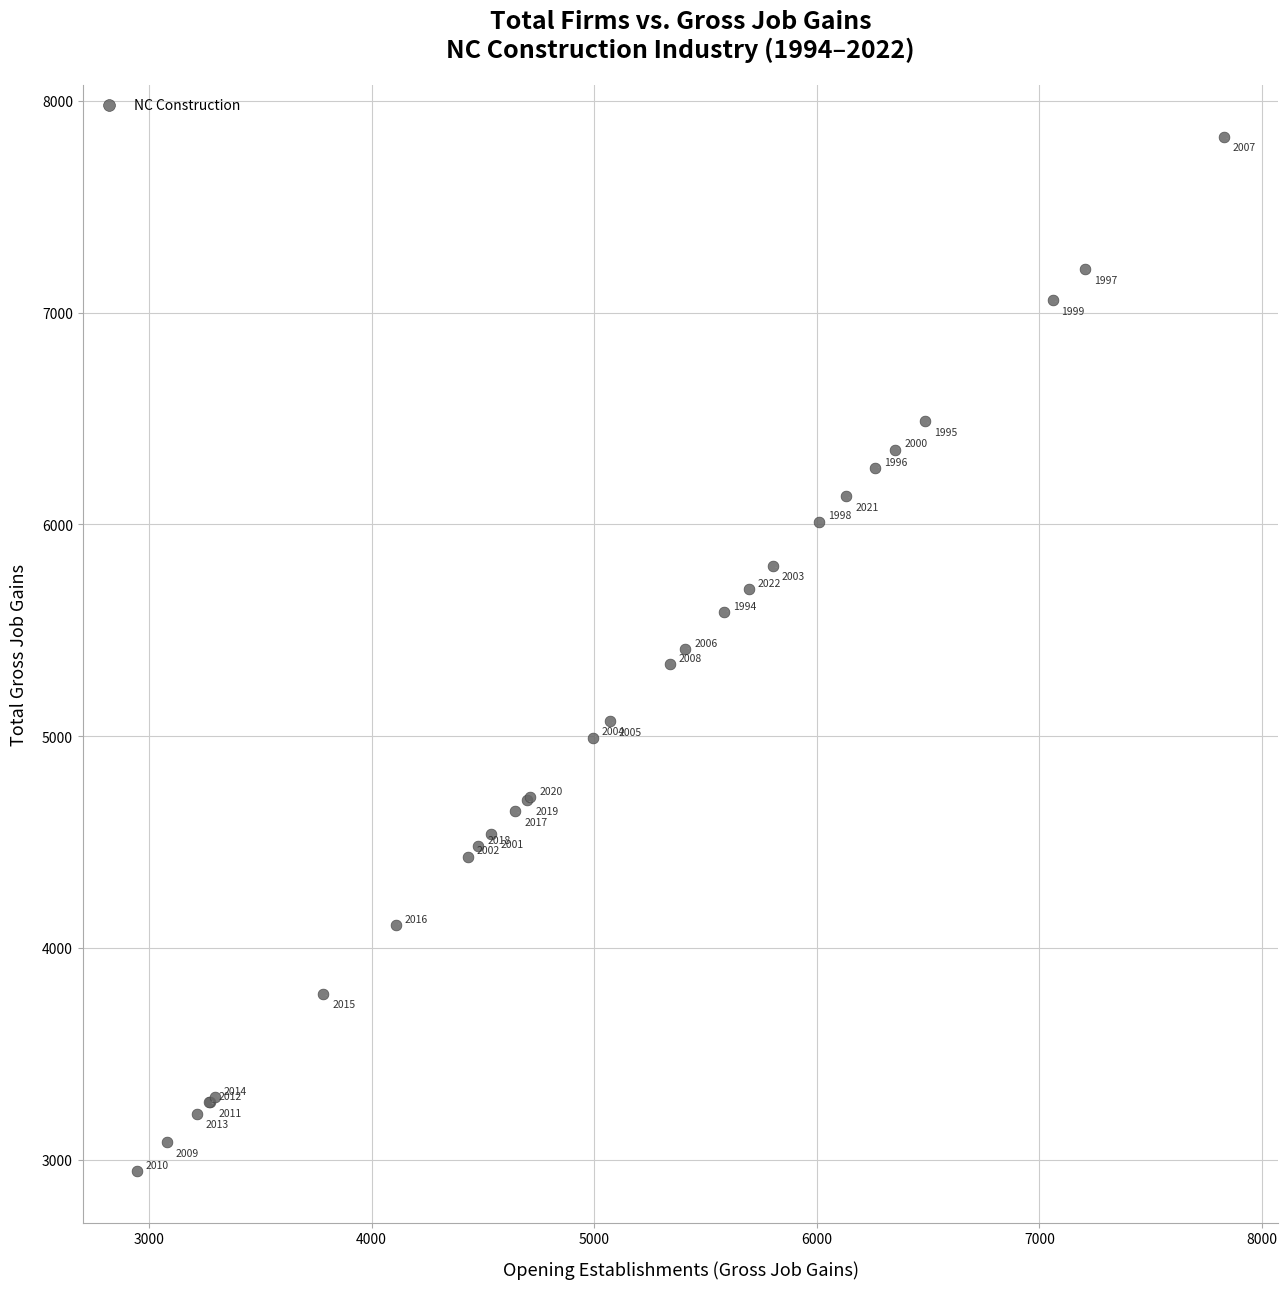

What Y value in the scatter plot is closest to 5388?

5409